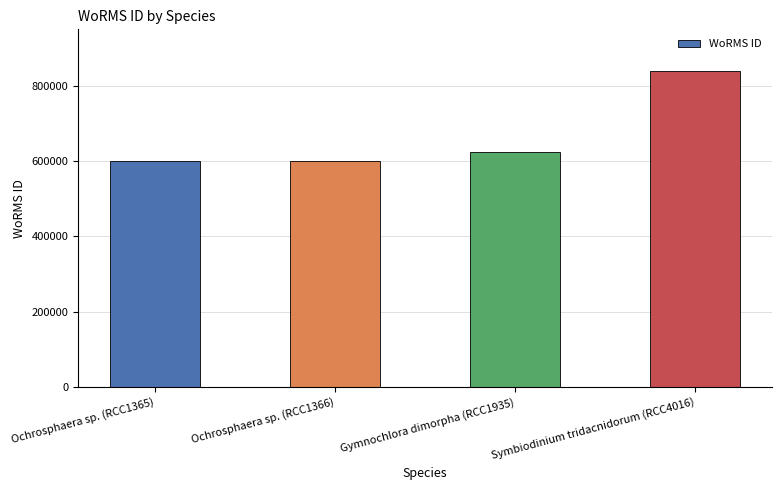

What is the ratio of the value at Ochrosphaera sp. (RCC1366) to the value at Gymnochlora dimorpha (RCC1935)?

1.0